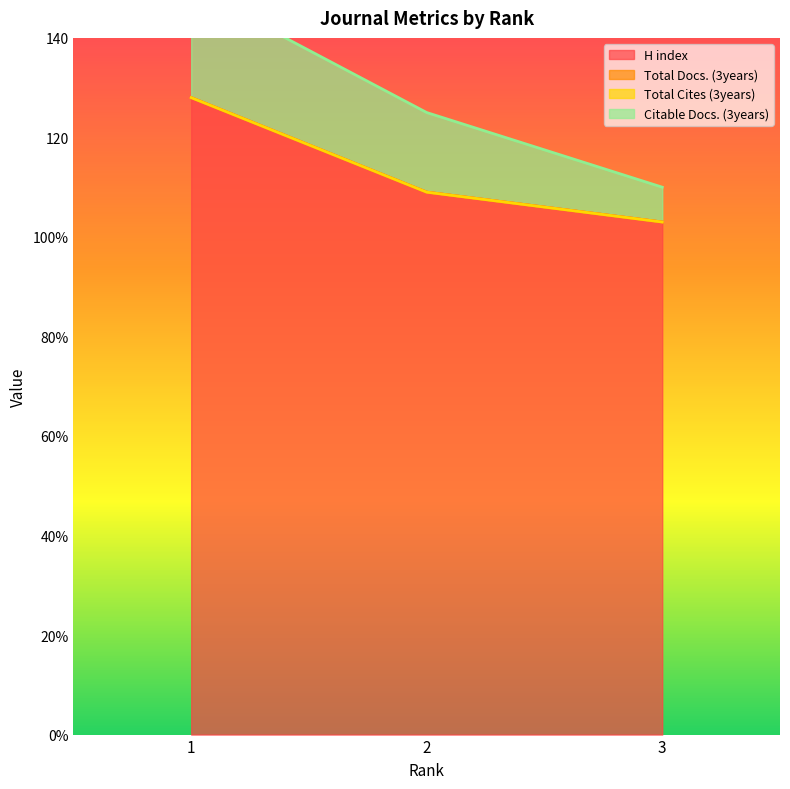

Is the value of Total Cites (3years) at 1 greater than the value of Total Docs. (3years) at 3?

No